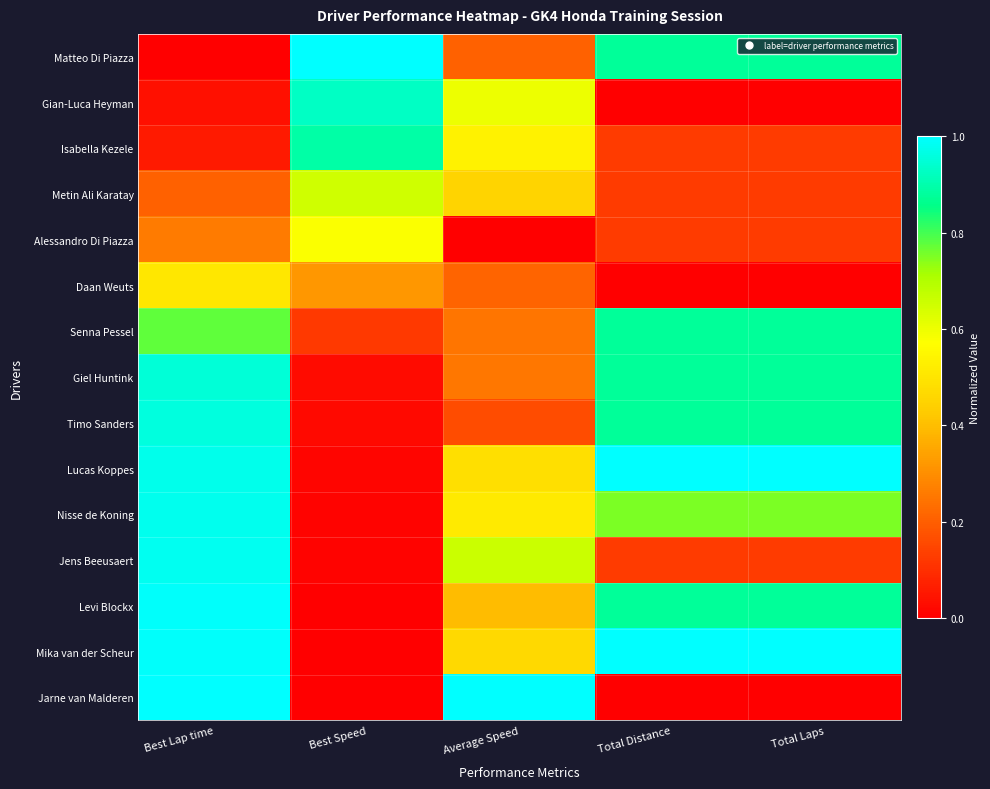

Which category has the highest value across all series?

Best Speed